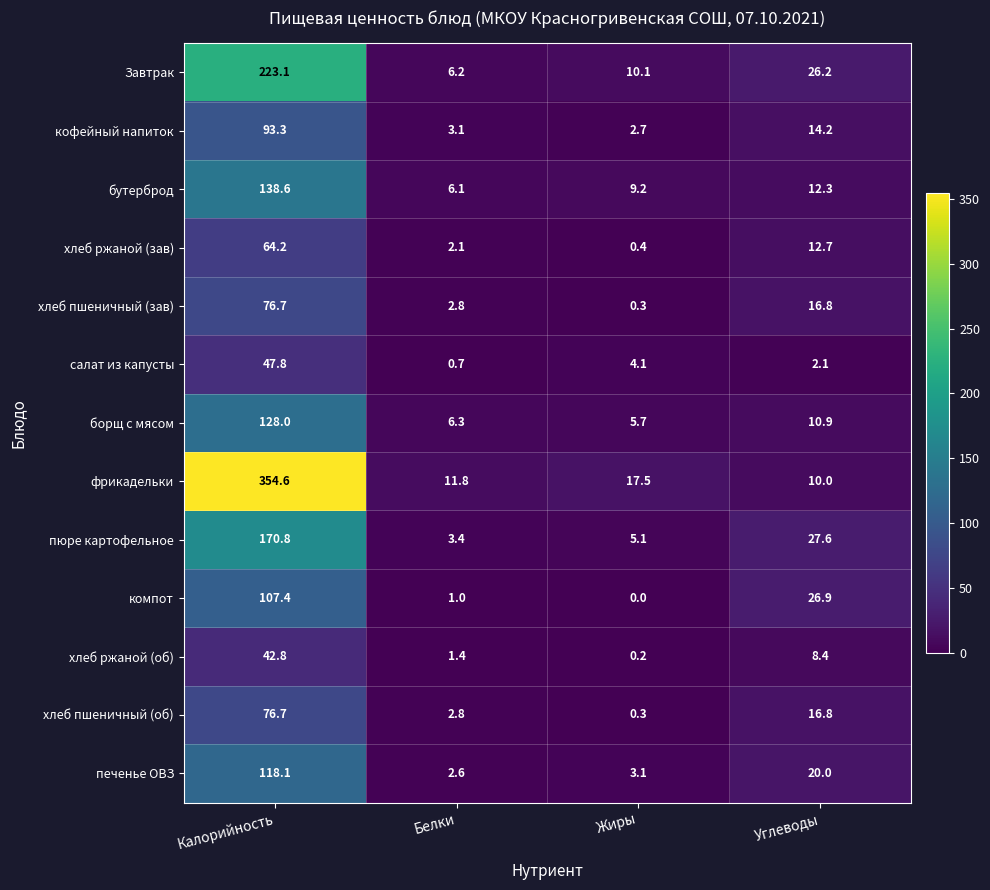

What is the difference between the second highest and second lowest values in the хлеб пшеничный (об) series?

14.0